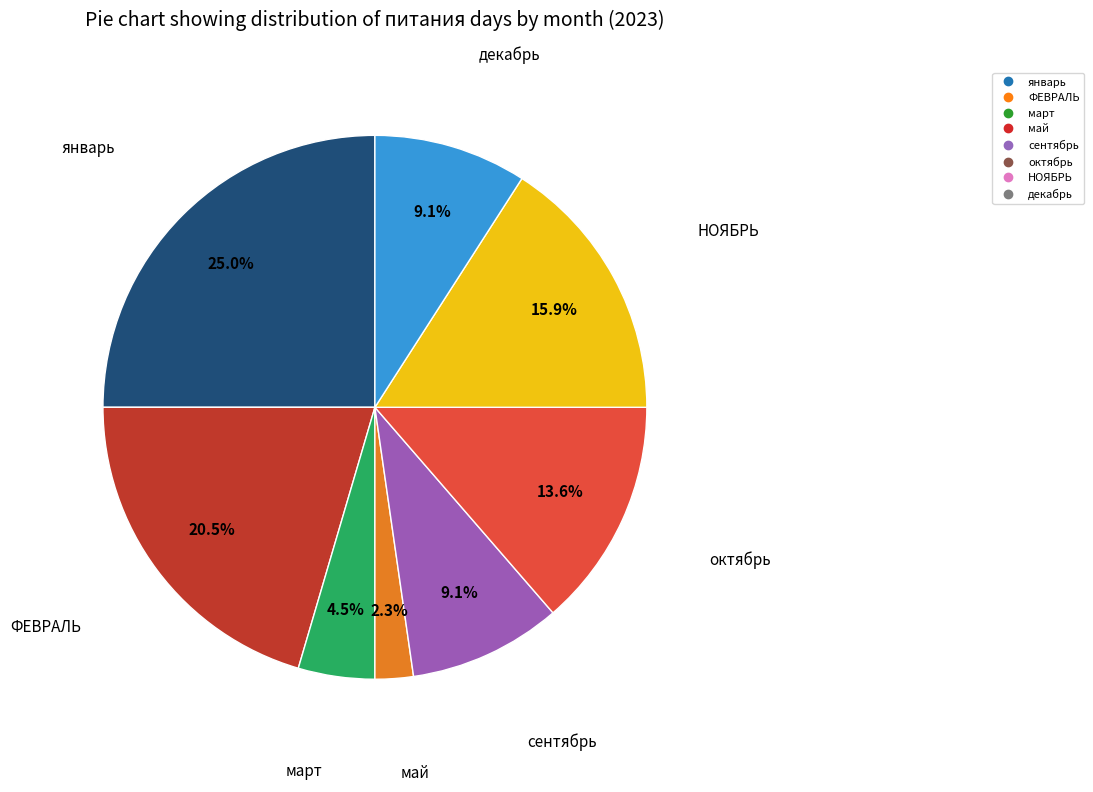

How many segments does this pie chart have?

8